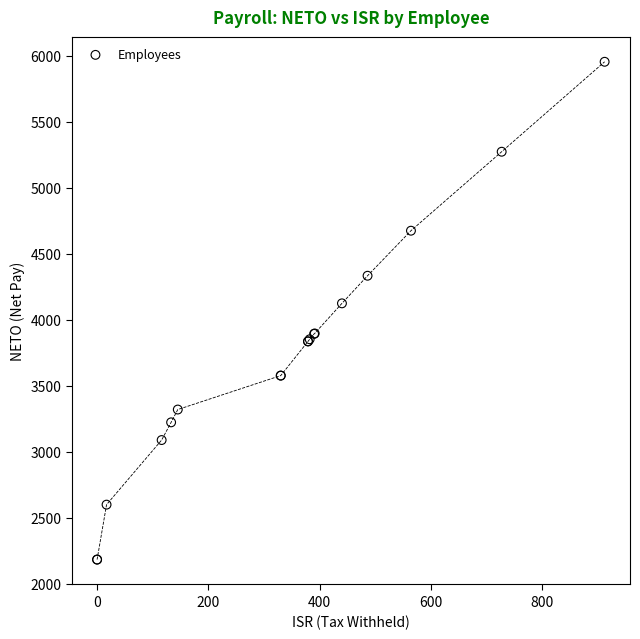

What Y value in the scatter plot is closest to 4068?

4124